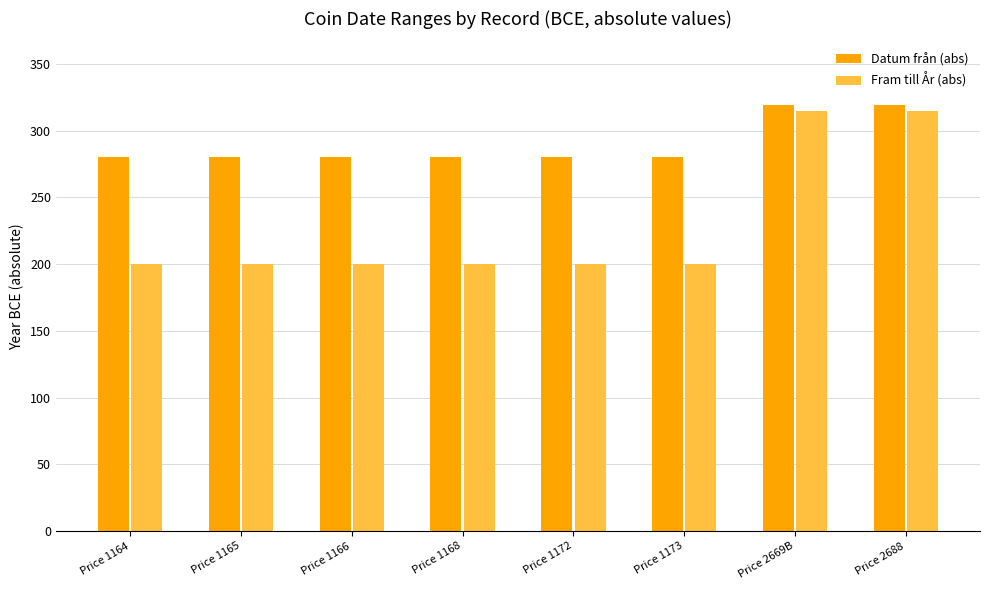

Which series changed the most between Price 1164 and Price 2688?

Fram till År (abs)